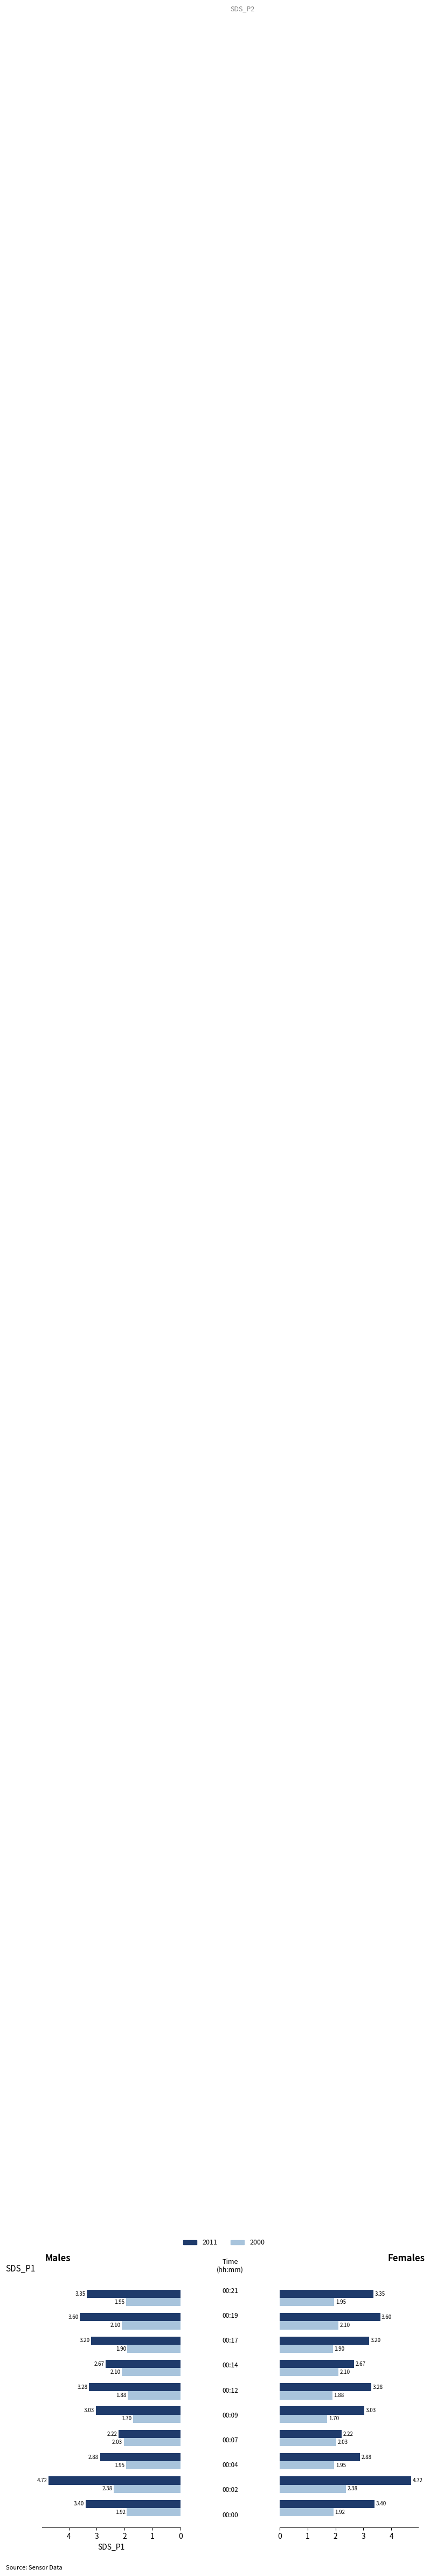

Reading left to right, what are all the values shown in this chart?

2011: 00:00=3.4	00:02=4.7	00:04=2.9	00:07=2.2	00:09=3.0	00:12=3.3	00:14=2.7	00:17=3.2	00:19=3.6	00:21=3.4
2000: 00:00=1.9	00:02=2.4	00:04=1.9	00:07=2.0	00:09=1.7	00:12=1.9	00:14=2.1	00:17=1.9	00:19=2.1	00:21=1.9